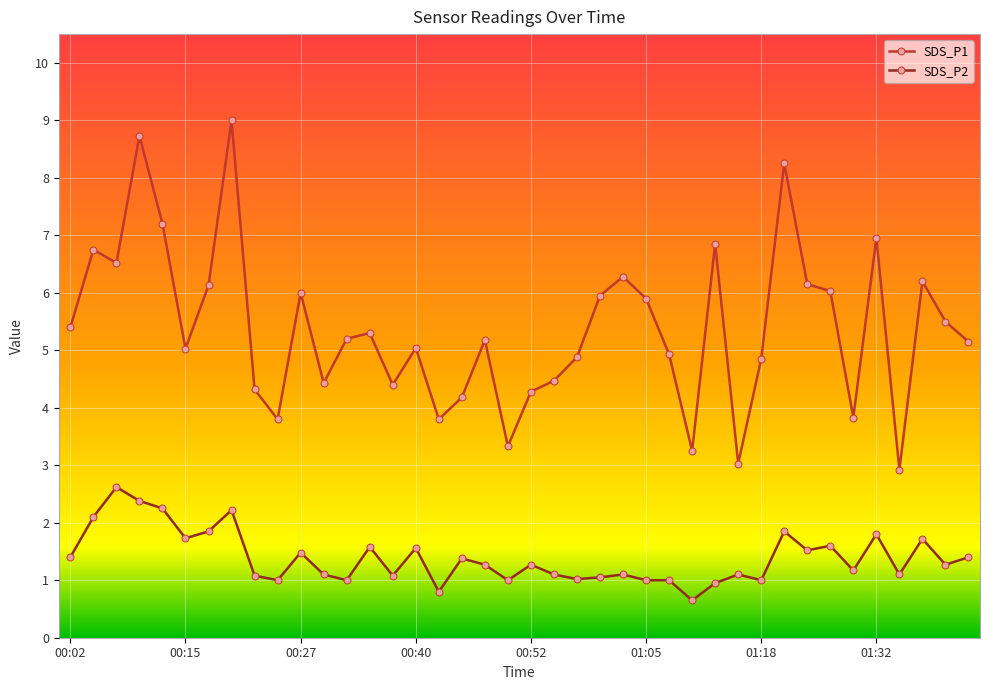

Which series has the largest total across all categories?

SDS_P1